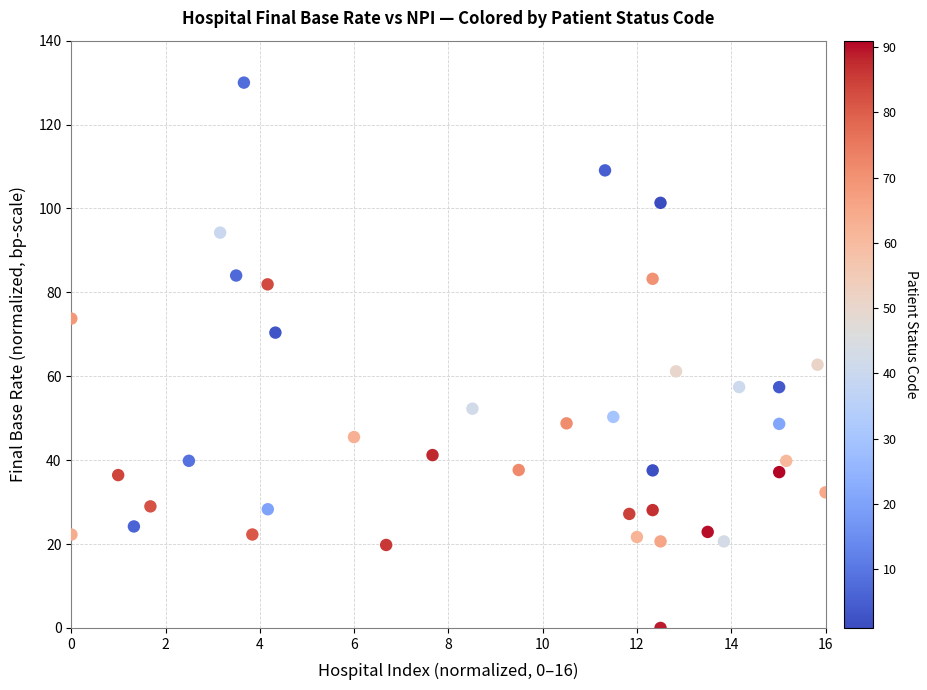

What Y value in the scatter plot is closest to 65?

62.8